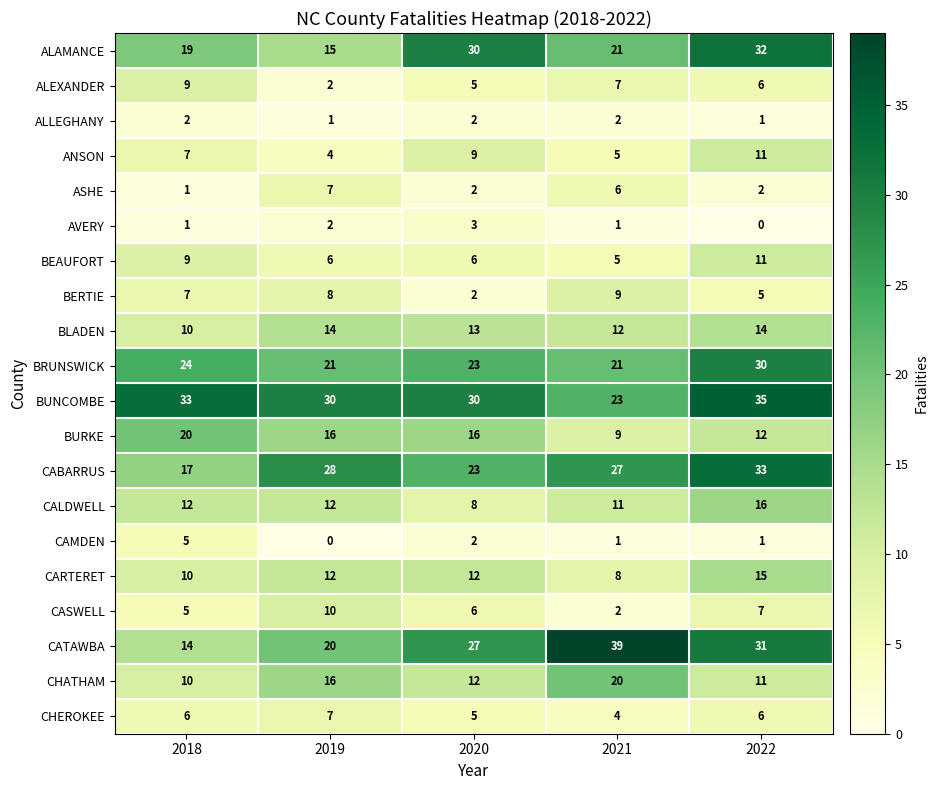

The value of CATAWBA at 2021 is 55. True or false?

False